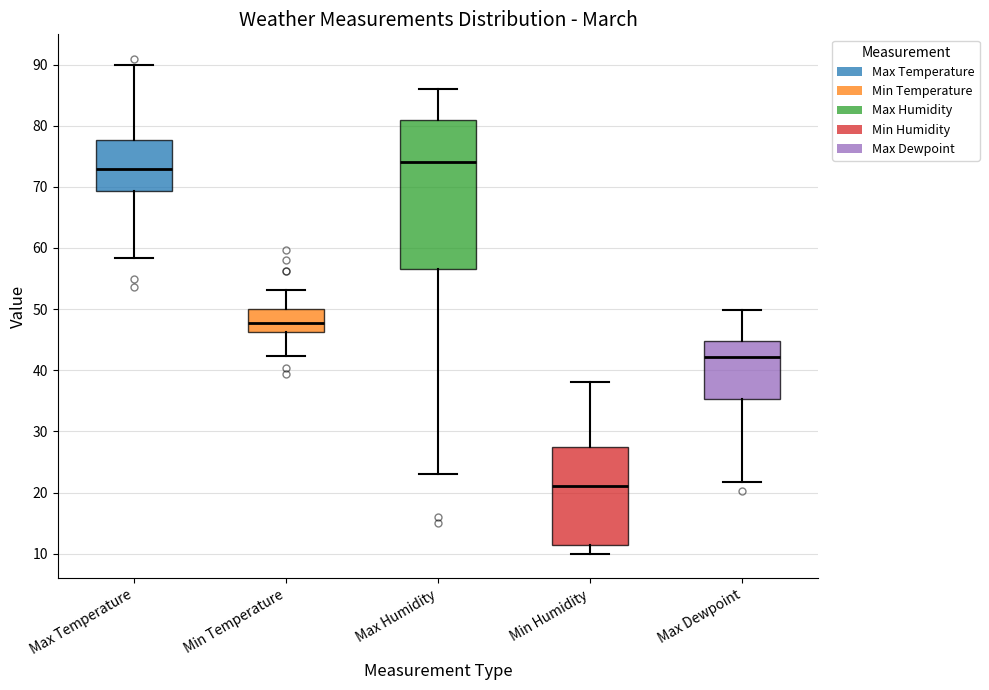

Reading left to right, transcribe this box plot: for each box, give where its median line is, the range the box spans, and where its two whiskers end, as read against the y-axis. The values are not printed on the chart, so give them approximately, as read against the axis.

Max Temperature: median 73, box 69 to 78, whiskers 58 to 90
Min Temperature: median 48, box 46 to 50, whiskers 42 to 53
Max Humidity: median 74, box 57 to 81, whiskers 23 to 86
Min Humidity: median 21, box 12 to 28, whiskers 10 to 38
Max Dewpoint: median 42, box 35 to 45, whiskers 22 to 50